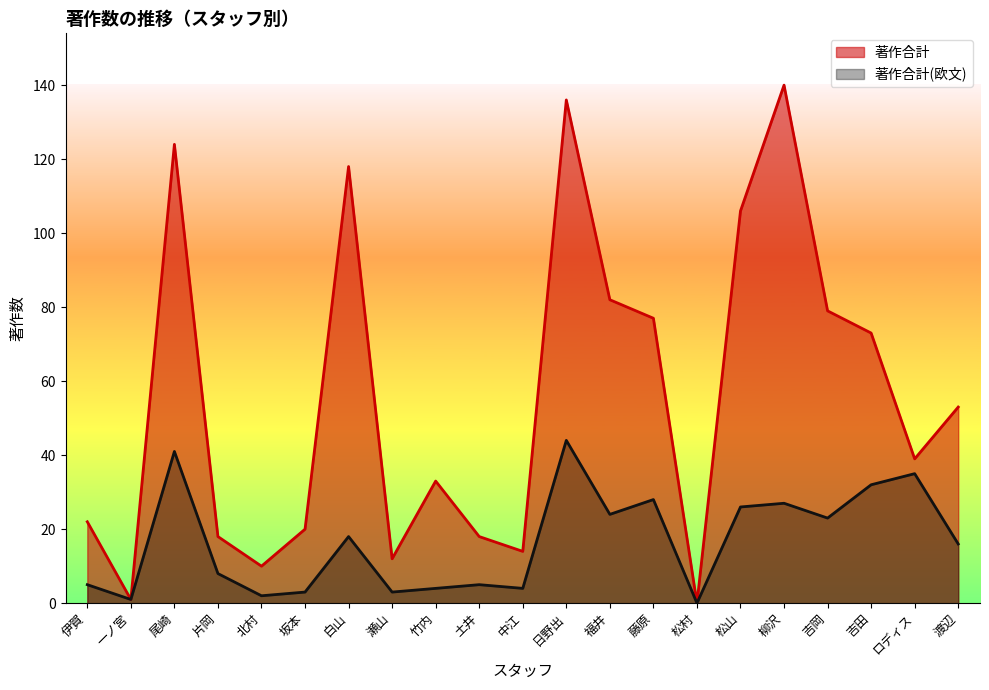

Rank the series by their maximum value, from lowest to highest.

著作合計(欧文), 著作合計